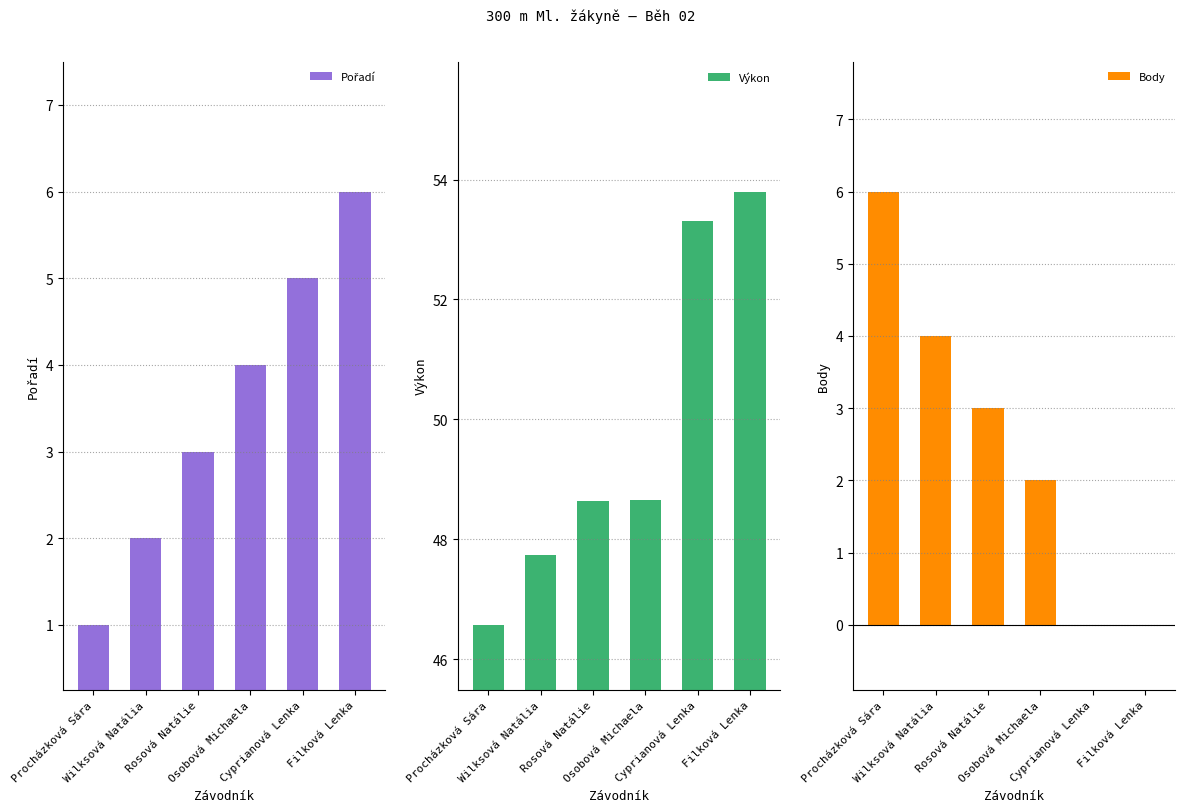

What value does the Pořadí series have at Cyprianová Lenka?

5.0